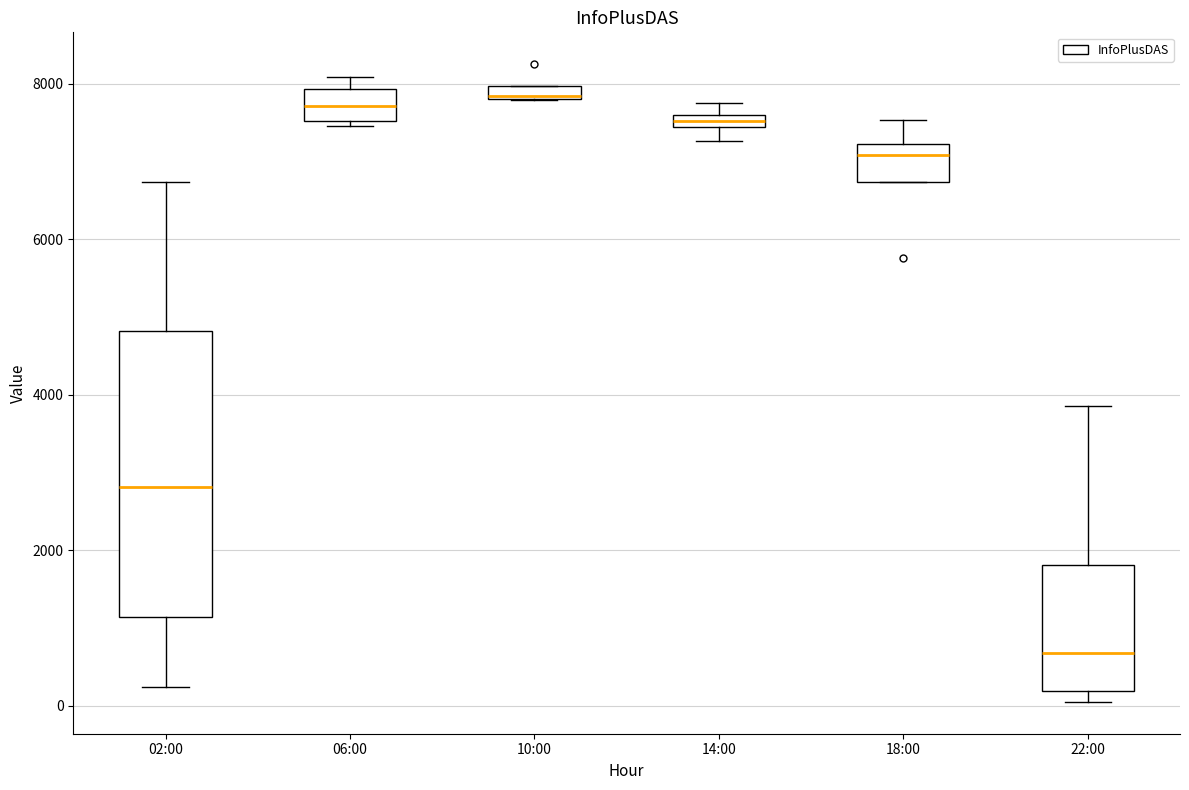

Where is the lower edge of the box for 14:00 on the y-axis? The values are not printed on the chart, so give them approximately, as read against the axis.

7400